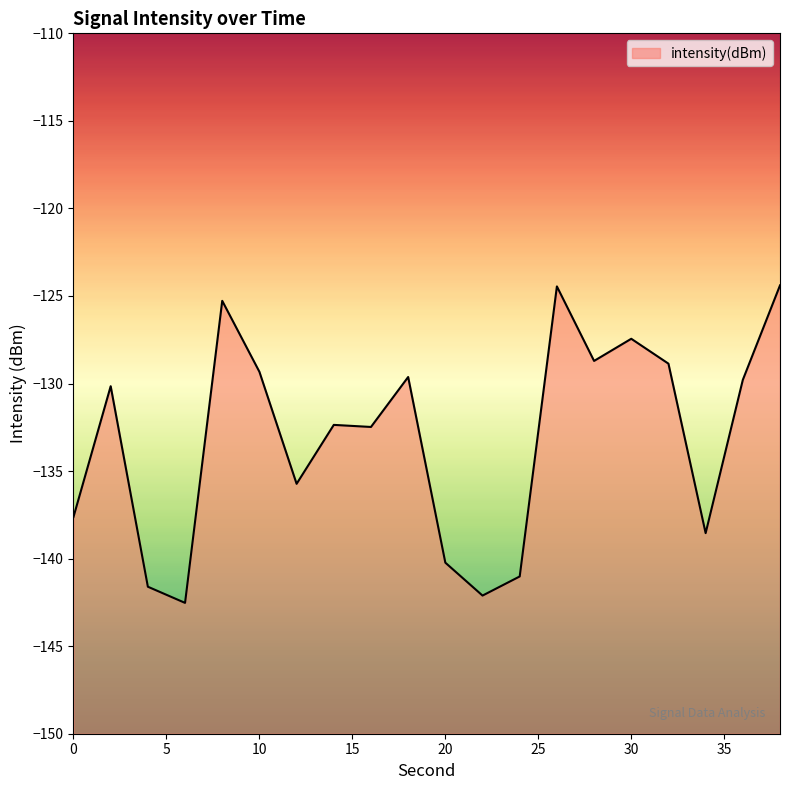

Rank the categories by value from lowest to highest.

6, 22, 4, 24, 20, 34, 0, 12, 16, 14, 2, 36, 18, 10, 32, 28, 30, 8, 26, 38